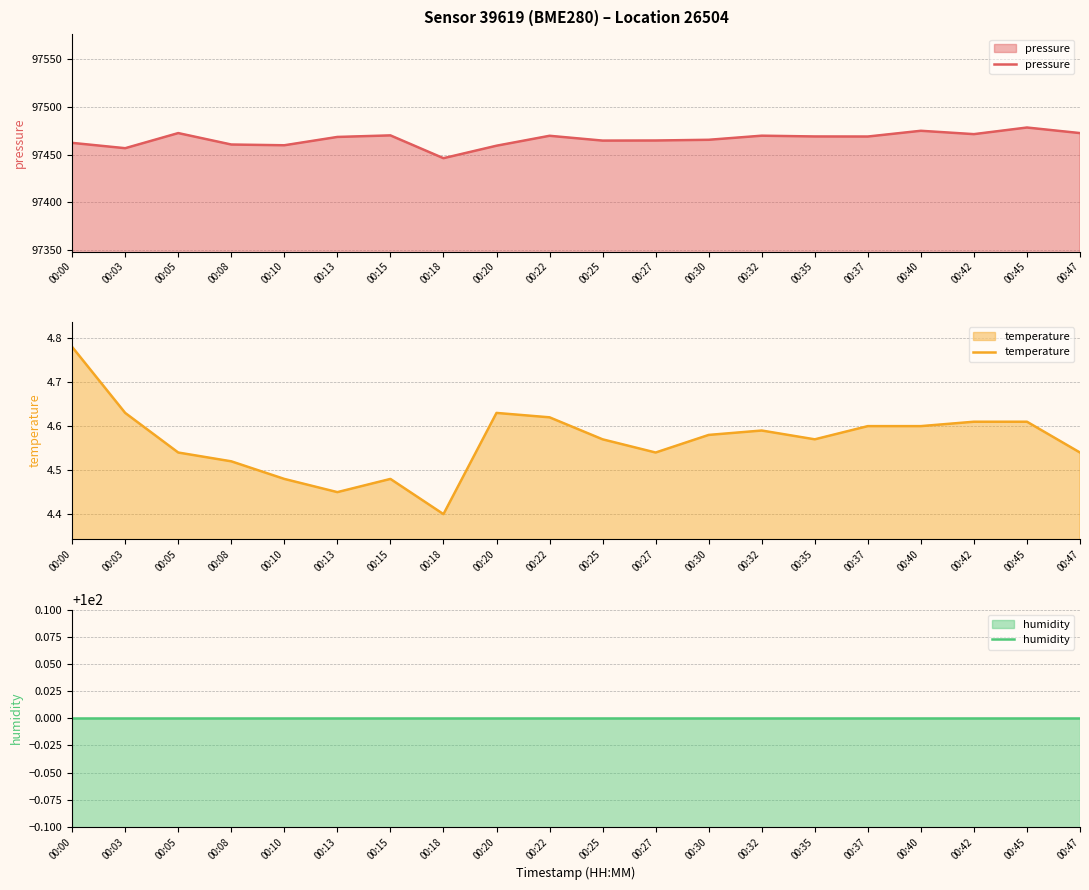

Reading left to right, list all the values displayed in this chart.

pressure: 00:00=97462.2	00:03=97456.6	00:05=97472.4	00:08=97460.5	00:10=97459.7	00:13=97468.4	00:15=97470.0	00:18=97446.2	00:20=97459.2	00:22=97469.6	00:25=97464.6	00:27=97464.7	00:30=97465.4	00:32=97469.7	00:35=97468.9	00:37=97468.8	00:40=97474.8	00:42=97471.3	00:45=97478.2	00:47=97472.4
temperature: 00:00=4.8	00:03=4.6	00:05=4.5	00:08=4.5	00:10=4.5	00:13=4.5	00:15=4.5	00:18=4.4	00:20=4.6	00:22=4.6	00:25=4.6	00:27=4.5	00:30=4.6	00:32=4.6	00:35=4.6	00:37=4.6	00:40=4.6	00:42=4.6	00:45=4.6	00:47=4.5
humidity: 00:00=100.0	00:03=100.0	00:05=100.0	00:08=100.0	00:10=100.0	00:13=100.0	00:15=100.0	00:18=100.0	00:20=100.0	00:22=100.0	00:25=100.0	00:27=100.0	00:30=100.0	00:32=100.0	00:35=100.0	00:37=100.0	00:40=100.0	00:42=100.0	00:45=100.0	00:47=100.0